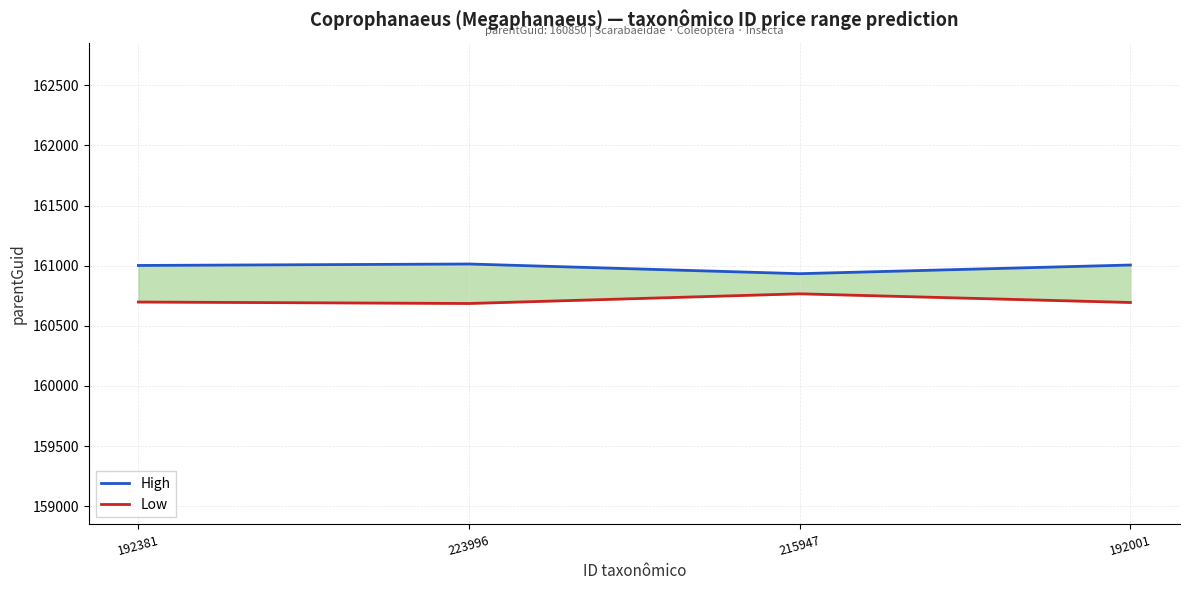

In High, how many points are higher than both neighbors (excluding endpoints)?

1